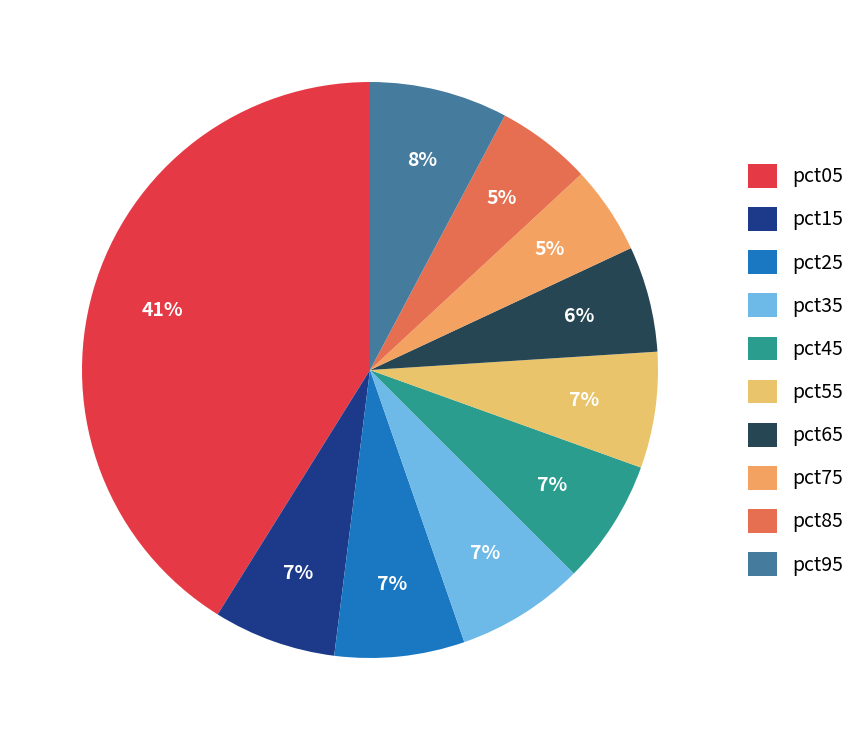

How many slices are in this pie chart?

10